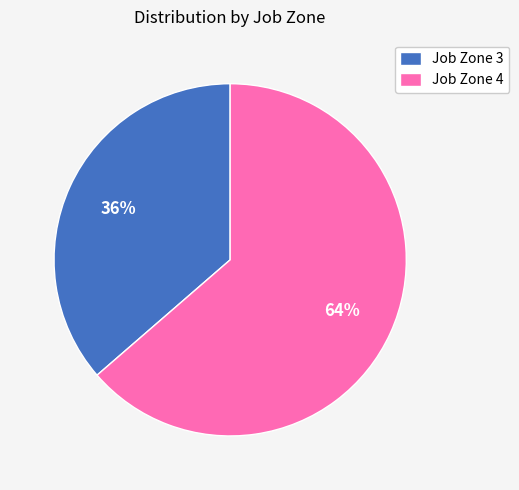

Is it true that Job Zone 4 is 64% of the pie?

True